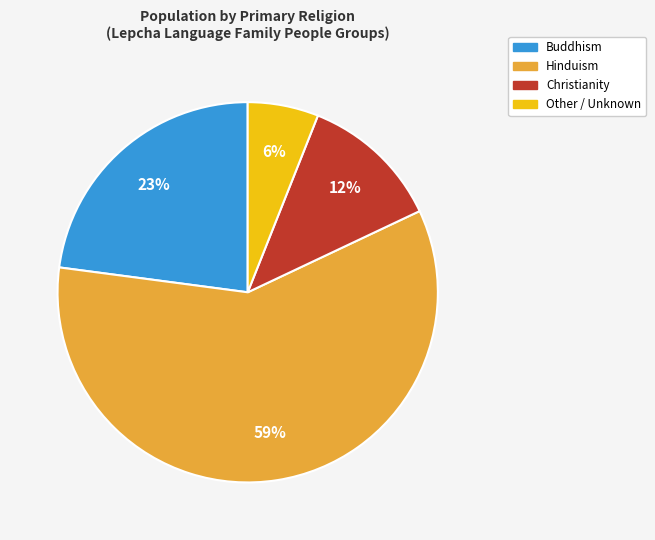

Does any single category account for the majority?

Yes